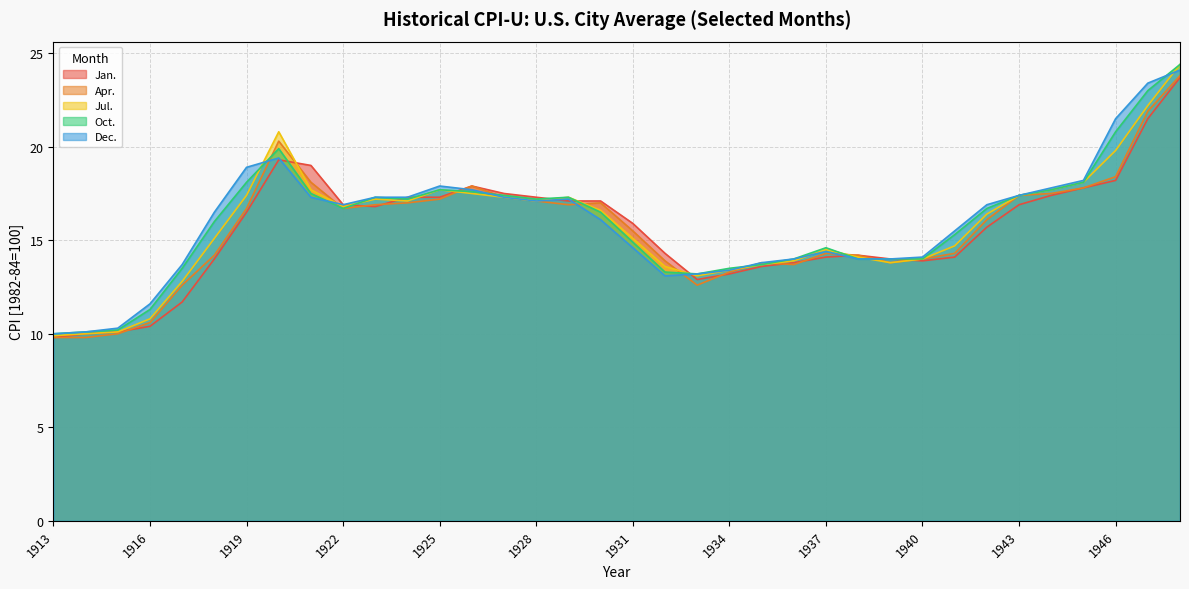

How many lines are shown in the chart?

5